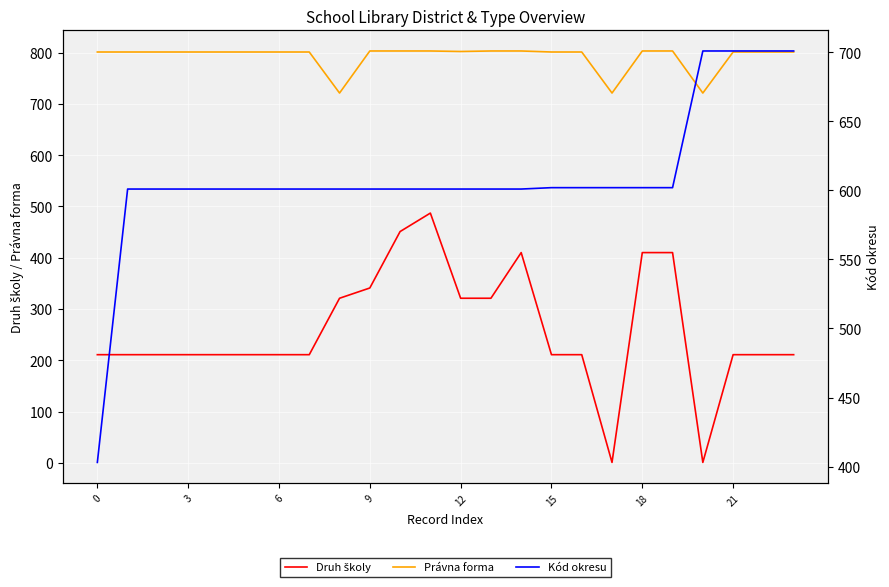

True or false: Právna forma and Kód okresu intersect in this chart.

False